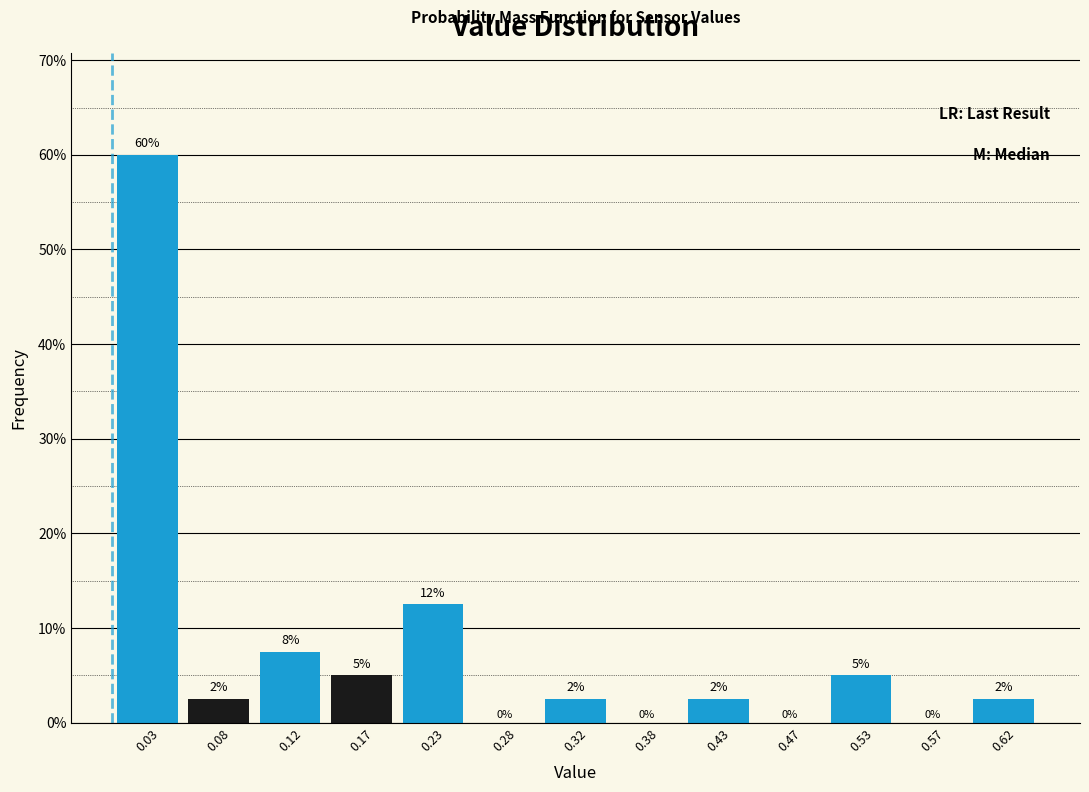

Which range on the x-axis has the tallest bar?

0.00 to 0.05